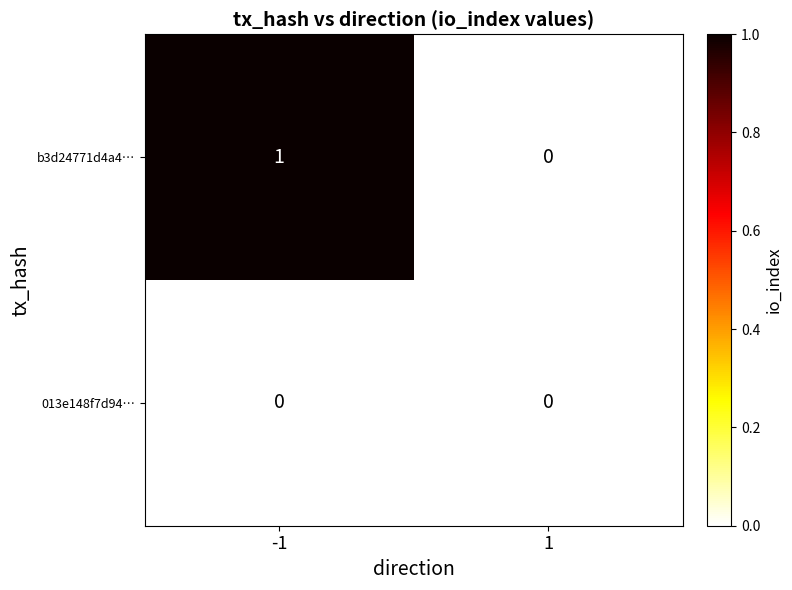

Which series has the largest total across all categories?

b3d24771d4a4…